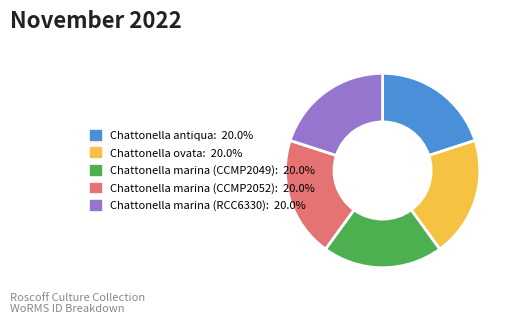

Does any single category account for the majority?

No